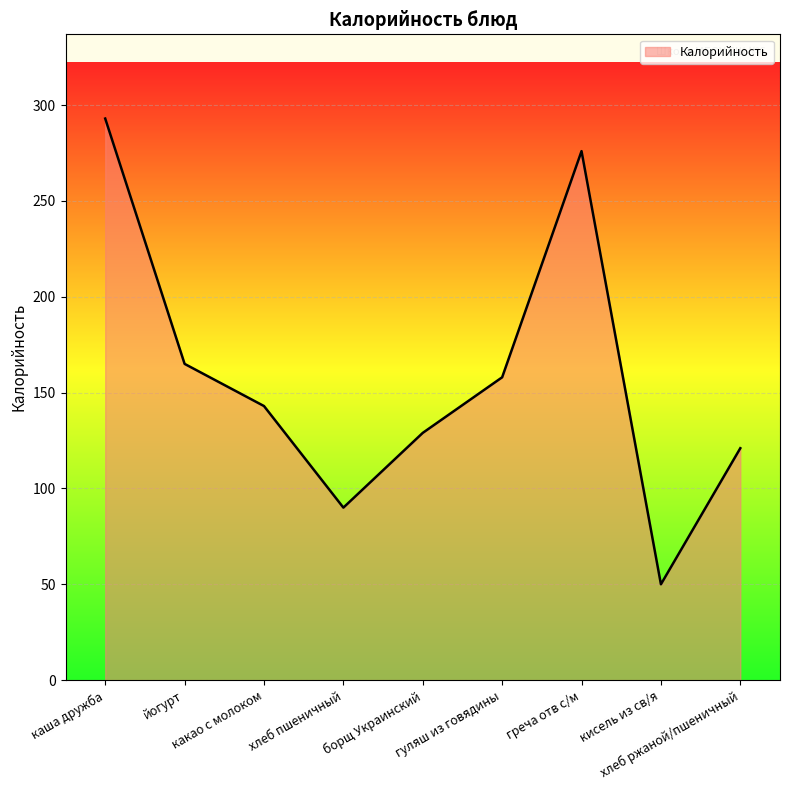

Reading right to left, transcribe all the data shown in this chart.

хлеб ржаной/пшеничный=121	кисель из св/я=50	греча отв с/м=276	гуляш из говядины=158	борщ Украинский=129	хлеб пшеничный=90	какао с молоком=143	йогурт=165	каша дружба=293